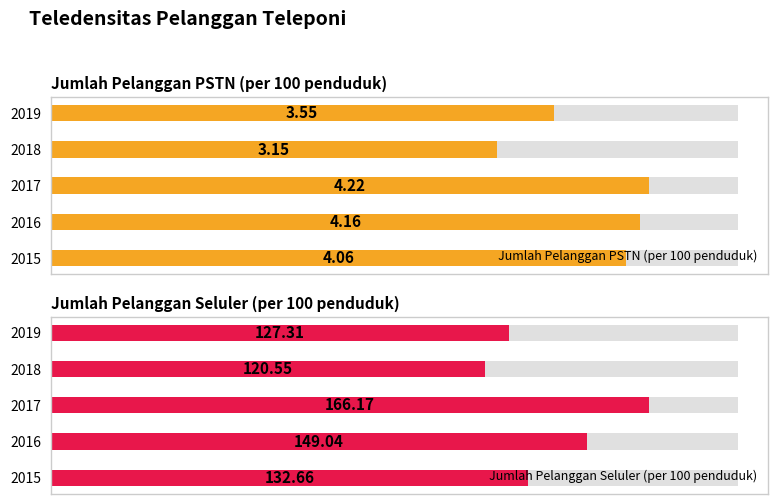

List the series in order of their peak value, lowest first.

Jumlah Pelanggan PSTN (per 100 penduduk), Jumlah Pelanggan Seluler (per 100 penduduk)